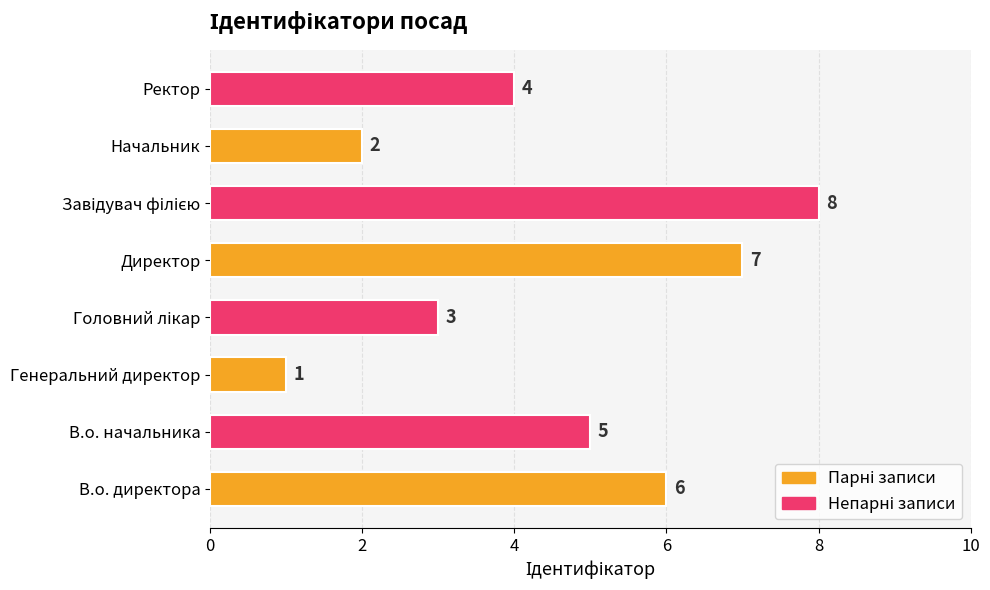

What is the change in value from В.о. директора to Директор?

+1